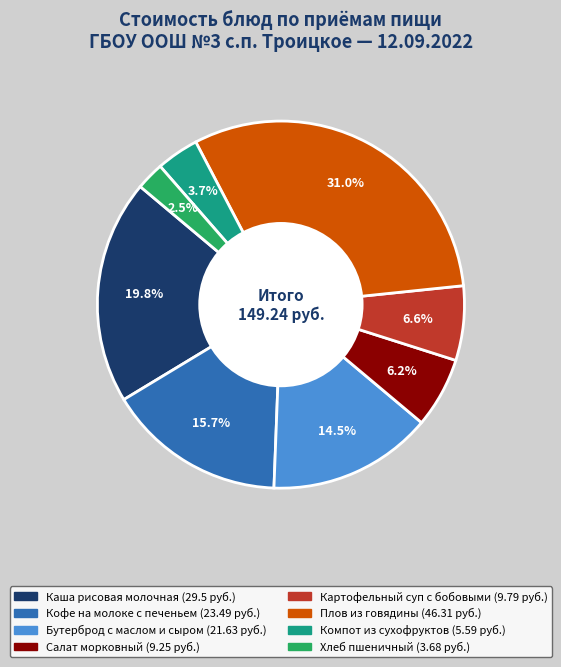

What percentage is the Компот из сухофруктов slice, to the nearest percent?

4%